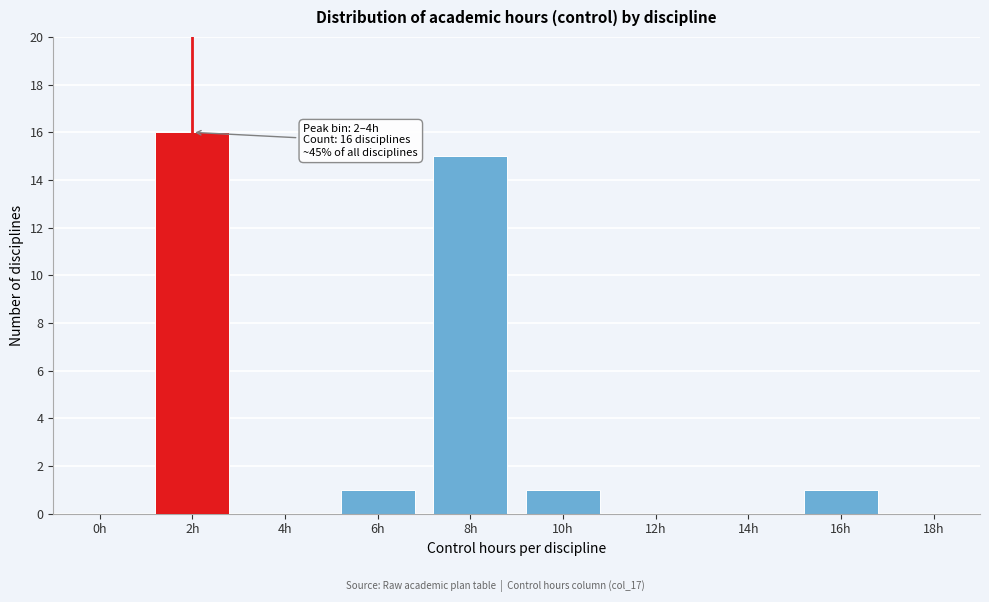

Reading left to right, what are all the values shown in this chart?

0h=0	2h=16	4h=0	6h=1	8h=15	10h=1	12h=0	14h=0	16h=1	18h=0